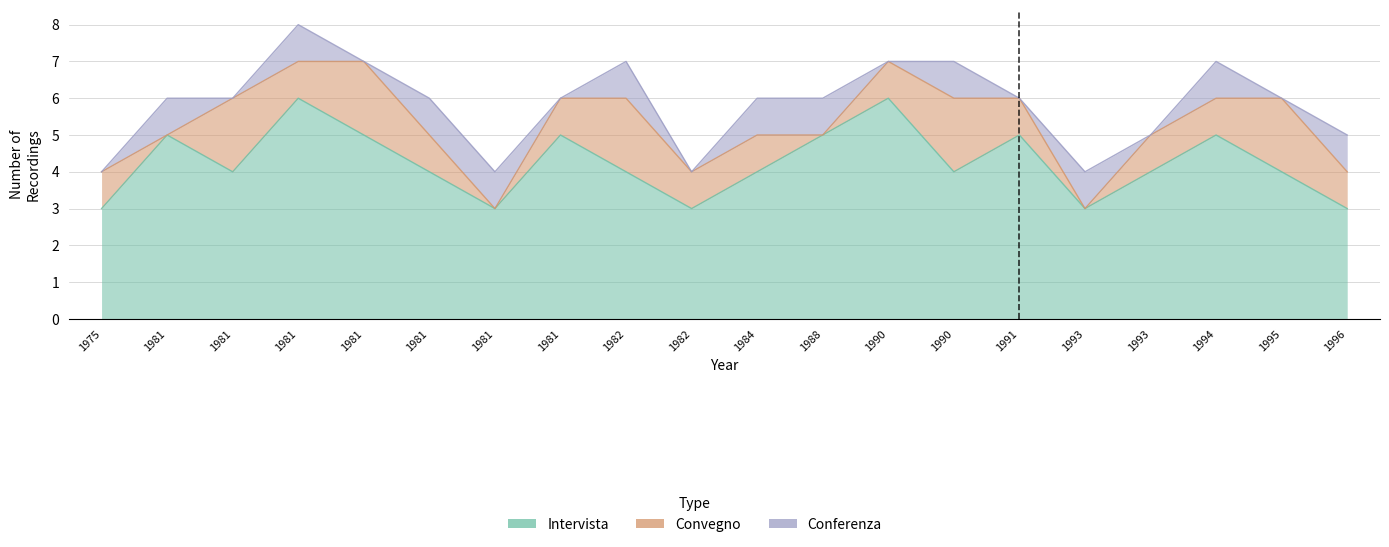

True or false: Conferenza has a value of 0 at 1981.

False